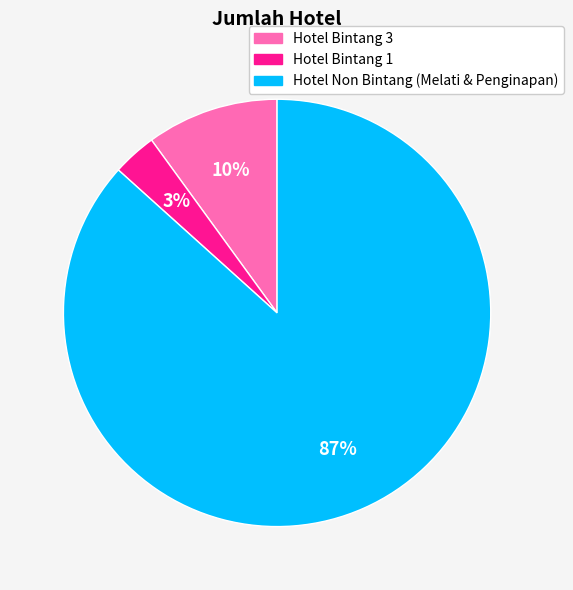

Combined, do Hotel Non Bintang (Melati & Penginapan) and Hotel Bintang 1 account for over 50%?

Yes